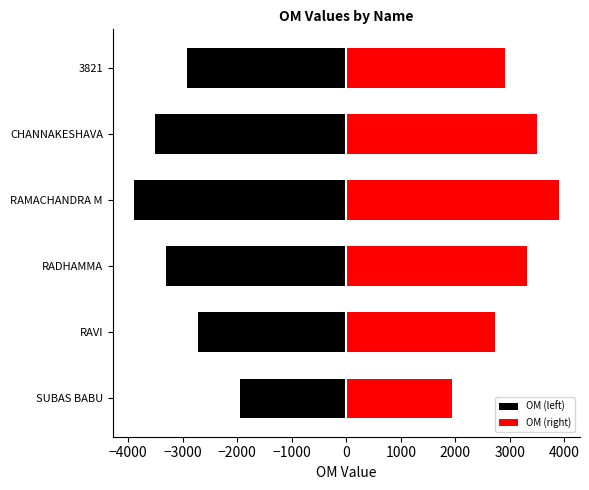

True or false: OM (left) has a value of -3891.0 at RAMACHANDRA M.

True